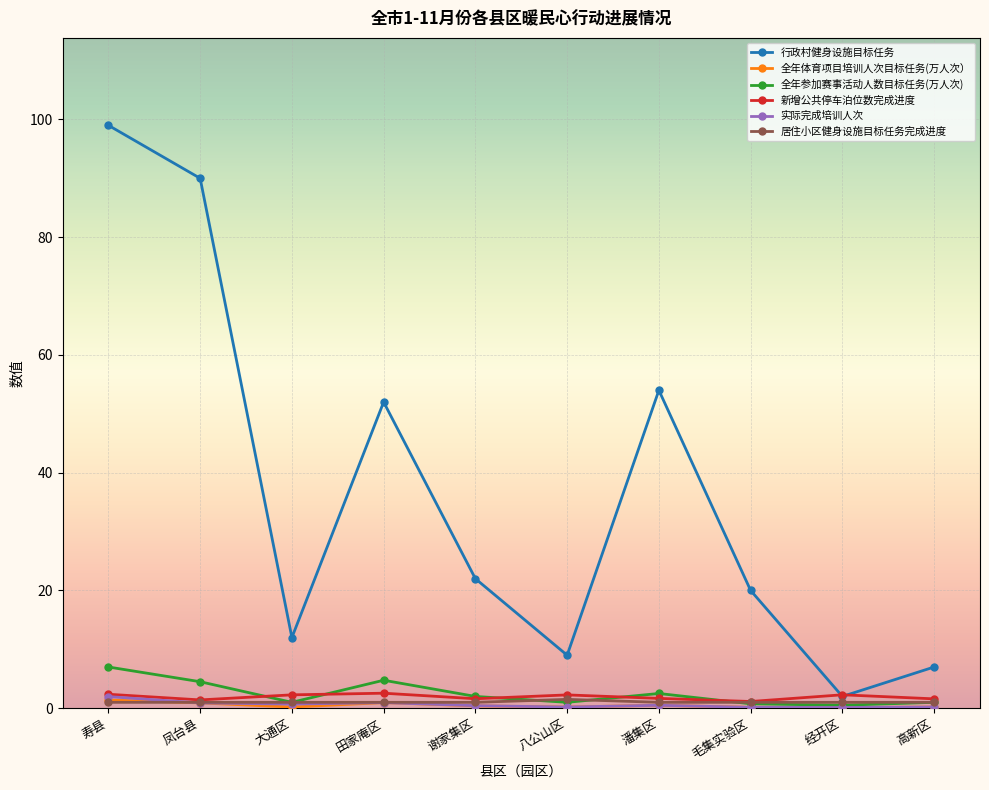

What is the value of the 行政村健身设施目标任务 point at the 4th from the left?

52.0